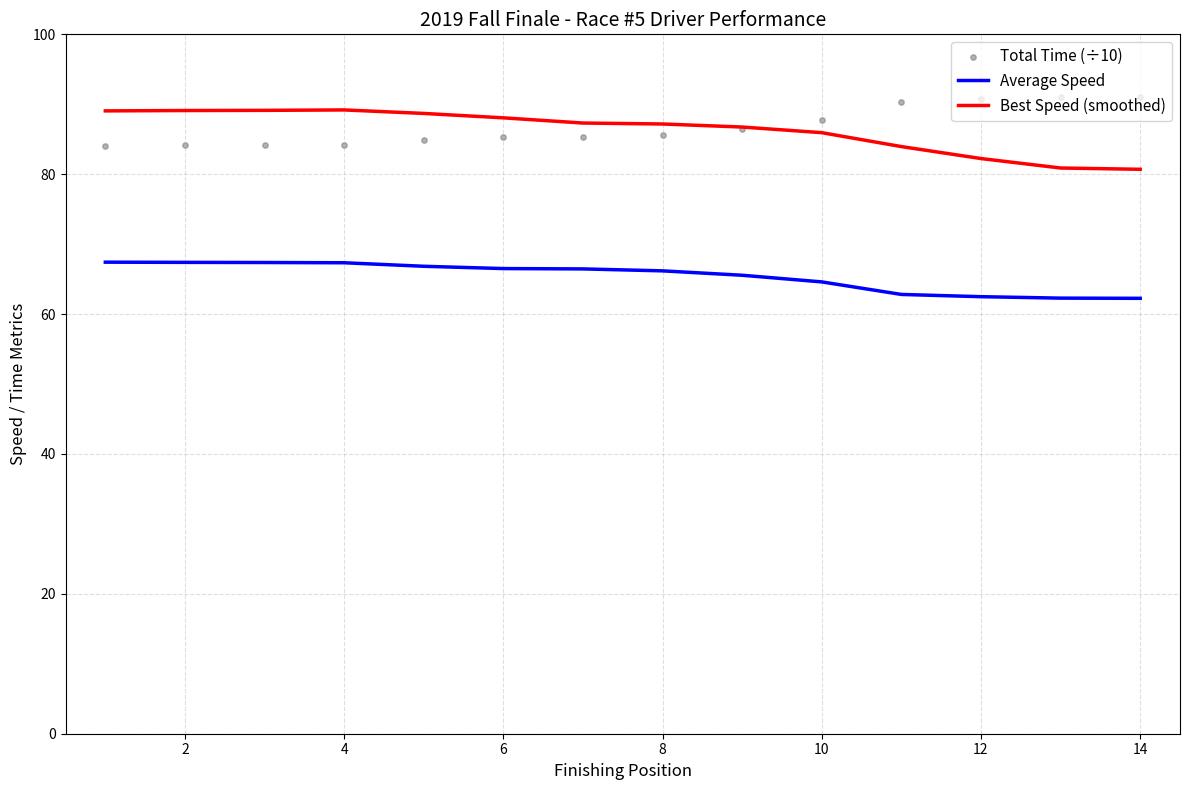

True or false: Average Speed and Best Speed (smoothed) cross at least once.

False